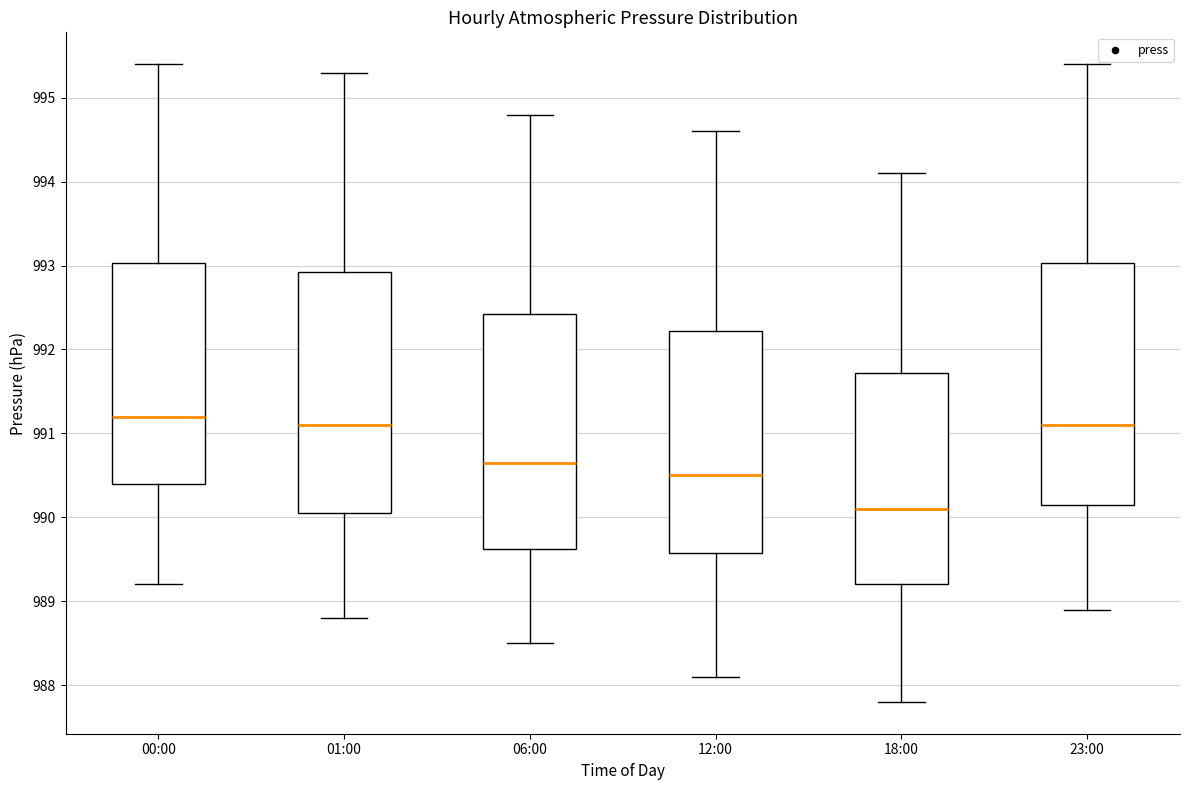

Reading left to right, transcribe this box plot: for each box, give where its median line is, the range the box spans, and where its two whiskers end, as read against the y-axis. The values are not printed on the chart, so give them approximately, as read against the axis.

00:00: median 991.2, box 990.4 to 993.0, whiskers 989.2 to 995.4
01:00: median 991.1, box 990.1 to 992.9, whiskers 988.8 to 995.3
06:00: median 990.7, box 989.6 to 992.4, whiskers 988.5 to 994.8
12:00: median 990.5, box 989.6 to 992.2, whiskers 988.1 to 994.6
18:00: median 990.1, box 989.2 to 991.7, whiskers 987.8 to 994.1
23:00: median 991.1, box 990.2 to 993.0, whiskers 988.9 to 995.4